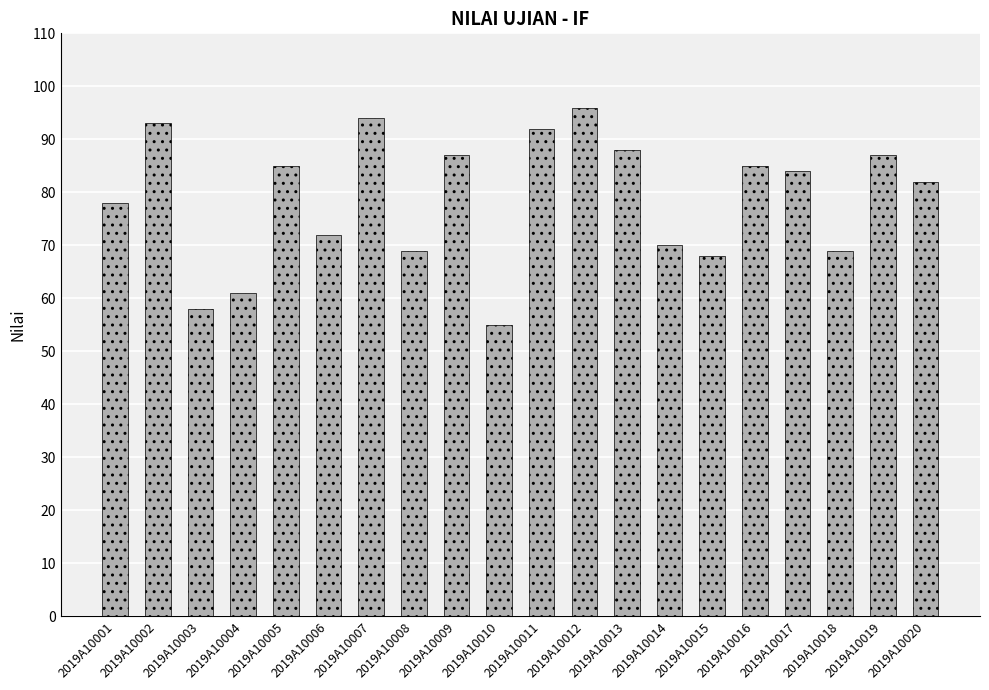

What is the difference between the maximum and minimum values?

41